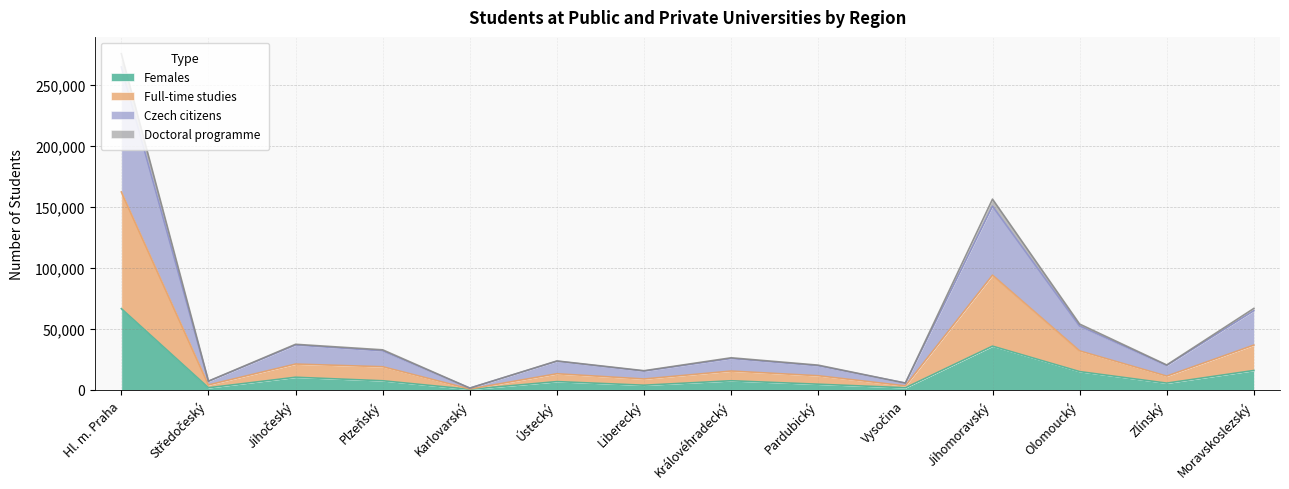

True or false: Doctoral programme and Full-time studies intersect in this chart.

False